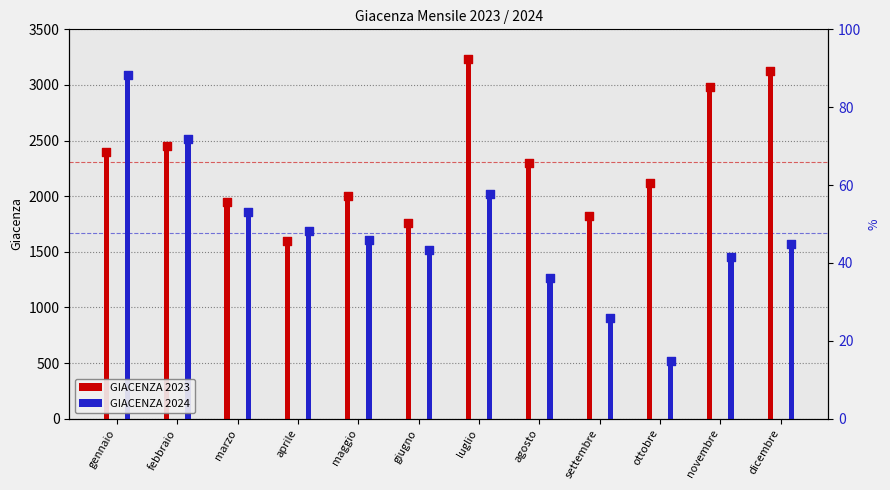

At which category is the sum across all series the highest?

gennaio